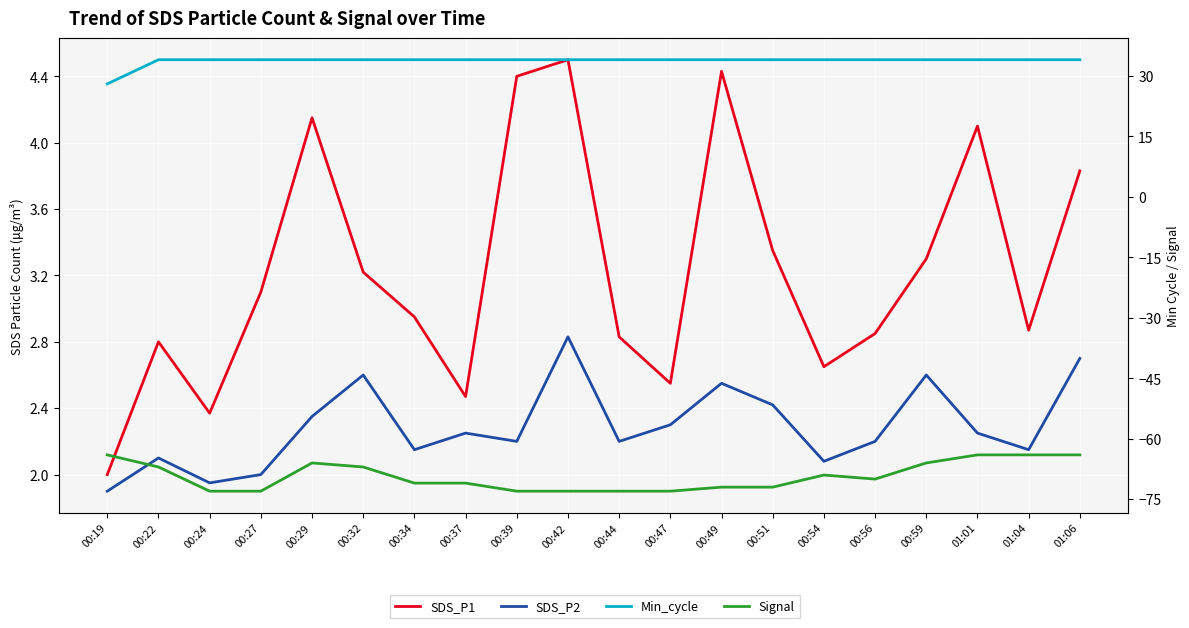

How many lines are shown in the chart?

4